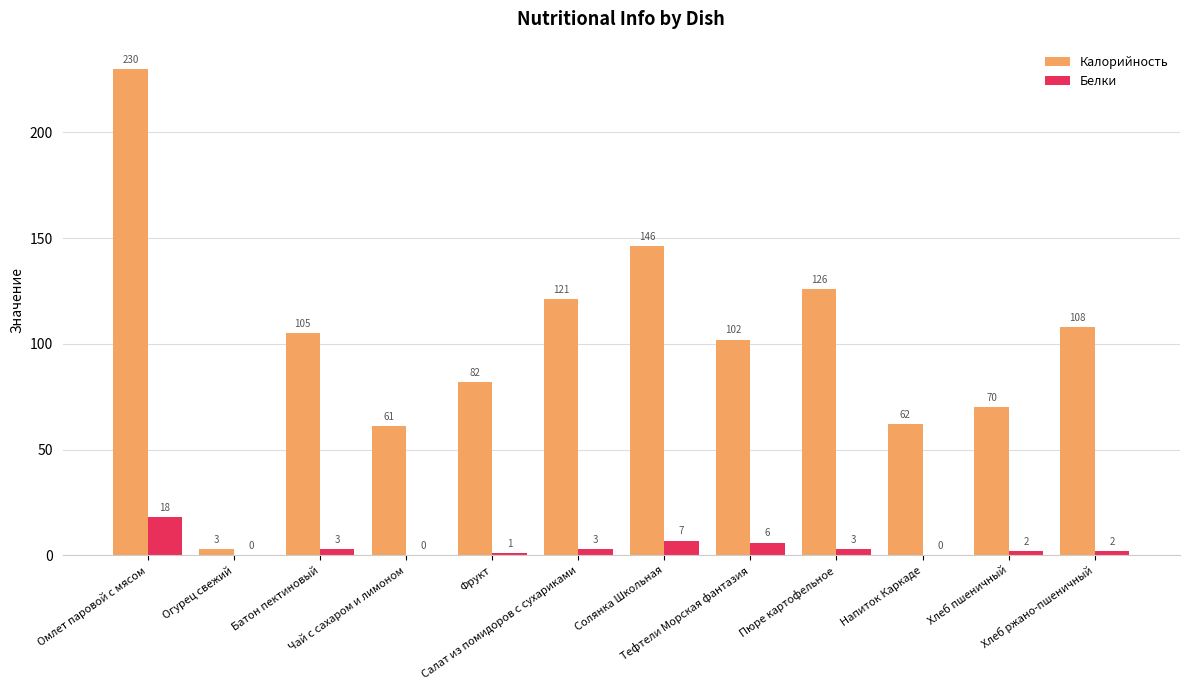

Does the chart contain stacked bars?

No